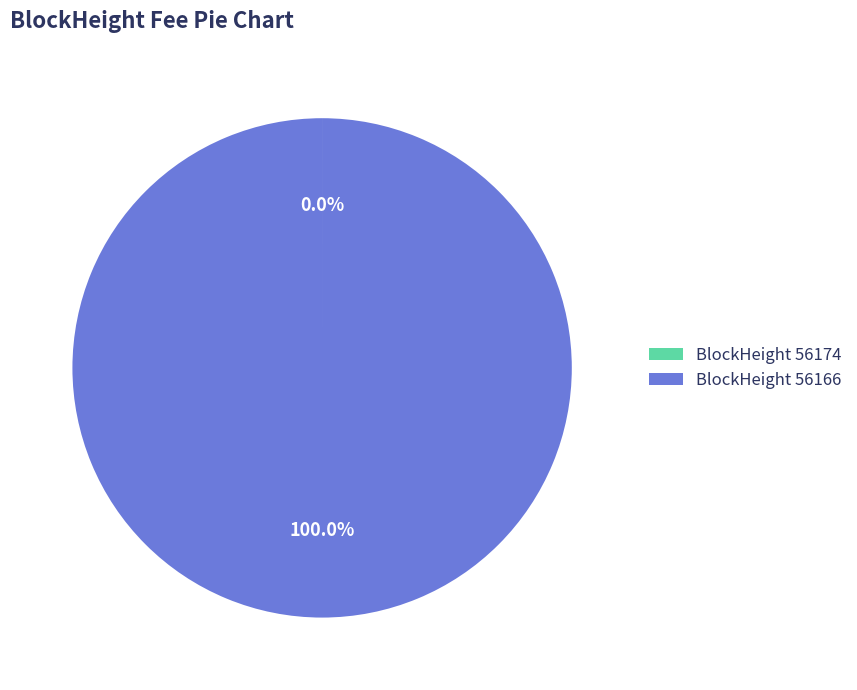

What is the majority slice?

BlockHeight 56166